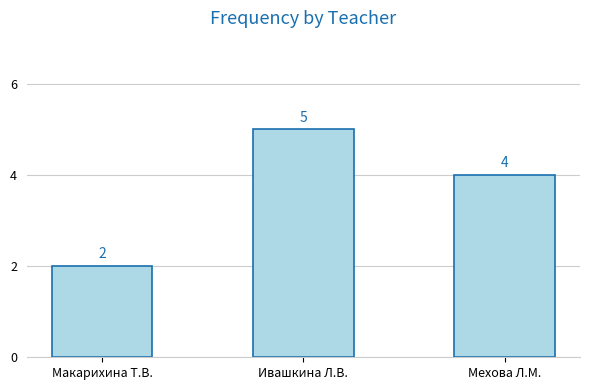

What is the label of the 3rd bar from the left?

Мехова Л.М.